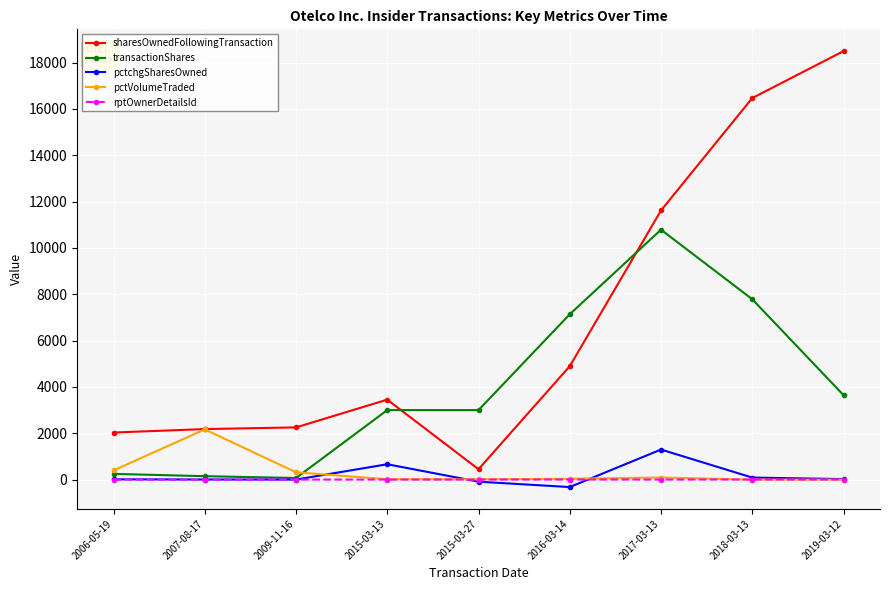

At which label does pctVolumeTraded reach its peak?

2007-08-17